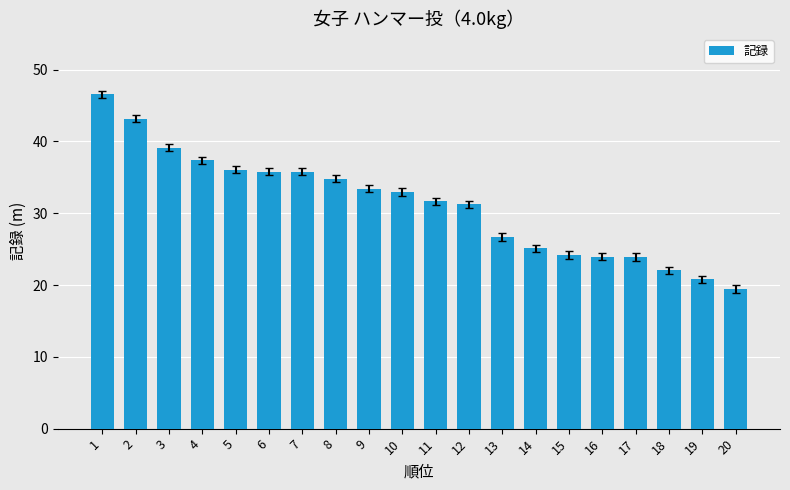

The chart shows a value of 24.2 at 15. True or false?

True